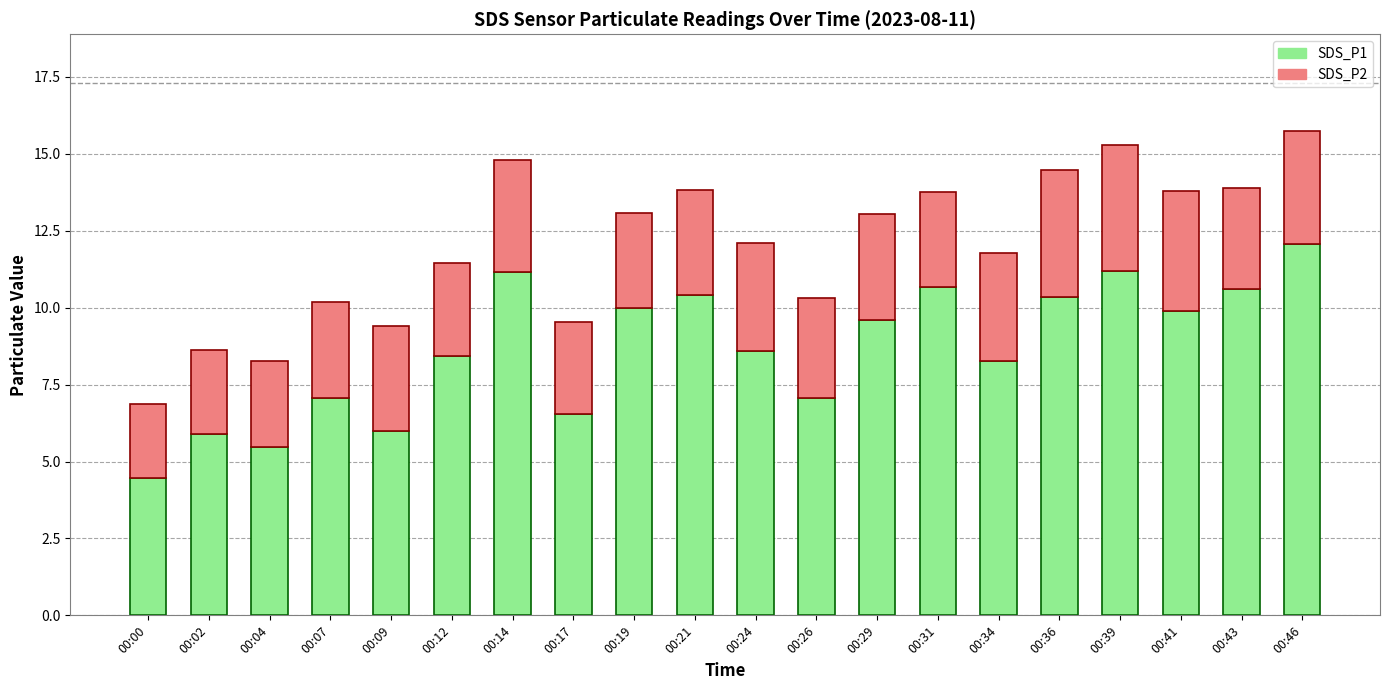

What is the maximum value for SDS_P1?

12.1